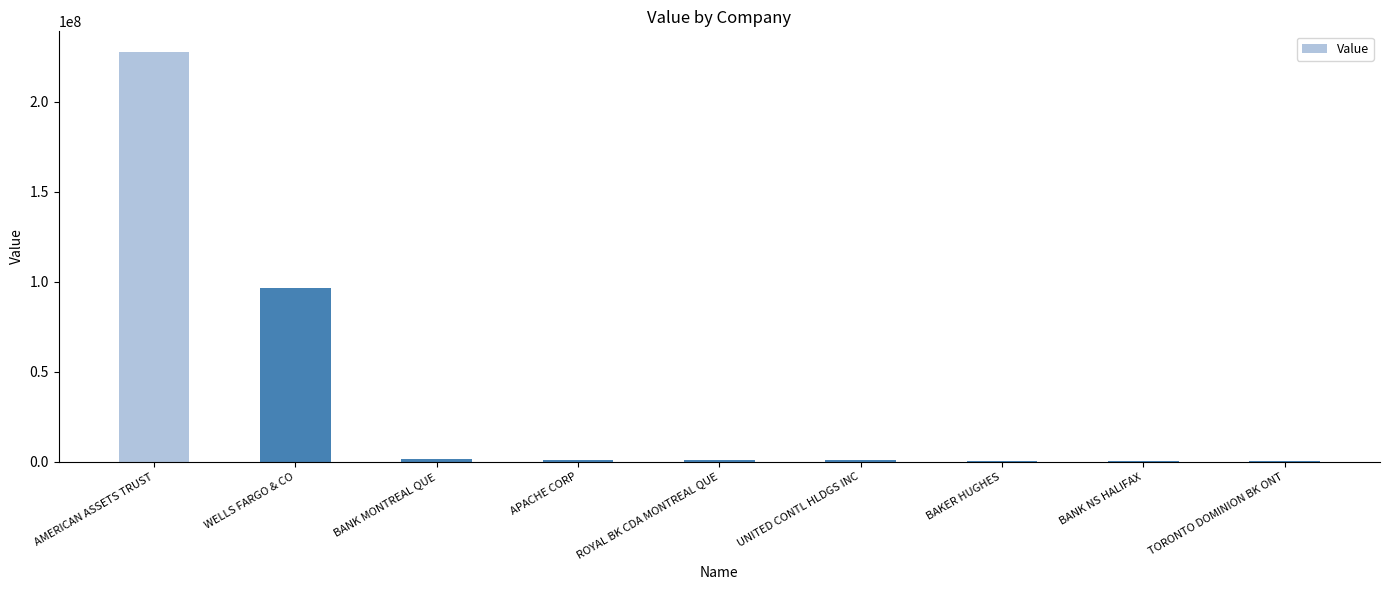

Is it true that the value at WELLS FARGO & CO is 96551000?

True